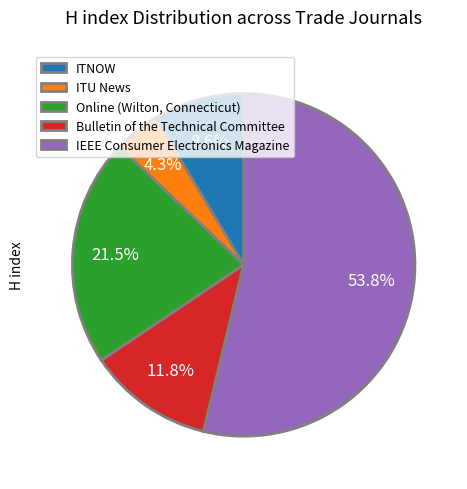

What percentage is the ITU News slice, to the nearest percent?

4%